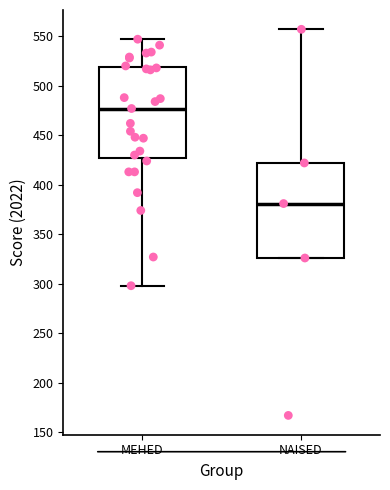

Reading left to right, read every box against the y-axis: the position of its median line, the range the box covers, and the ends of its whiskers. The values are not printed on the chart, so give them approximately, as read against the axis.

MEHED: median 475, box 425 to 520, whiskers 300 to 545
NAISED: median 380, box 325 to 420, whiskers 325 to 555